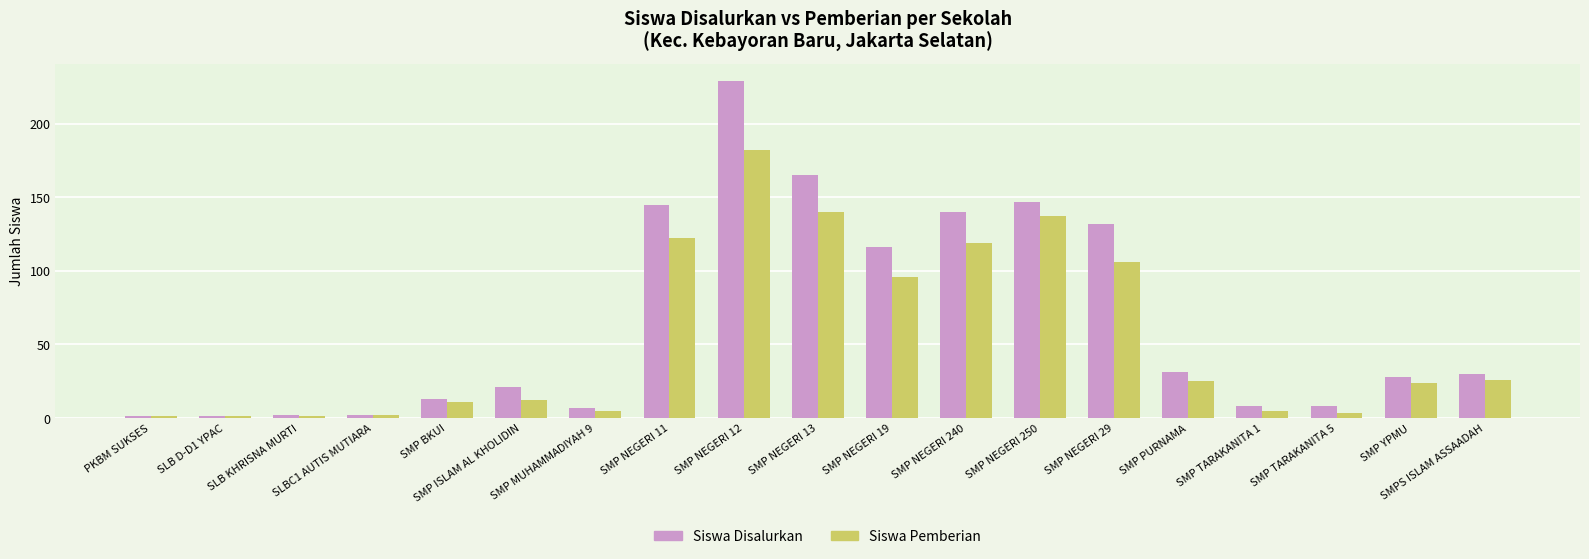

Rank the series by their maximum value, from highest to lowest.

Siswa Disalurkan, Siswa Pemberian